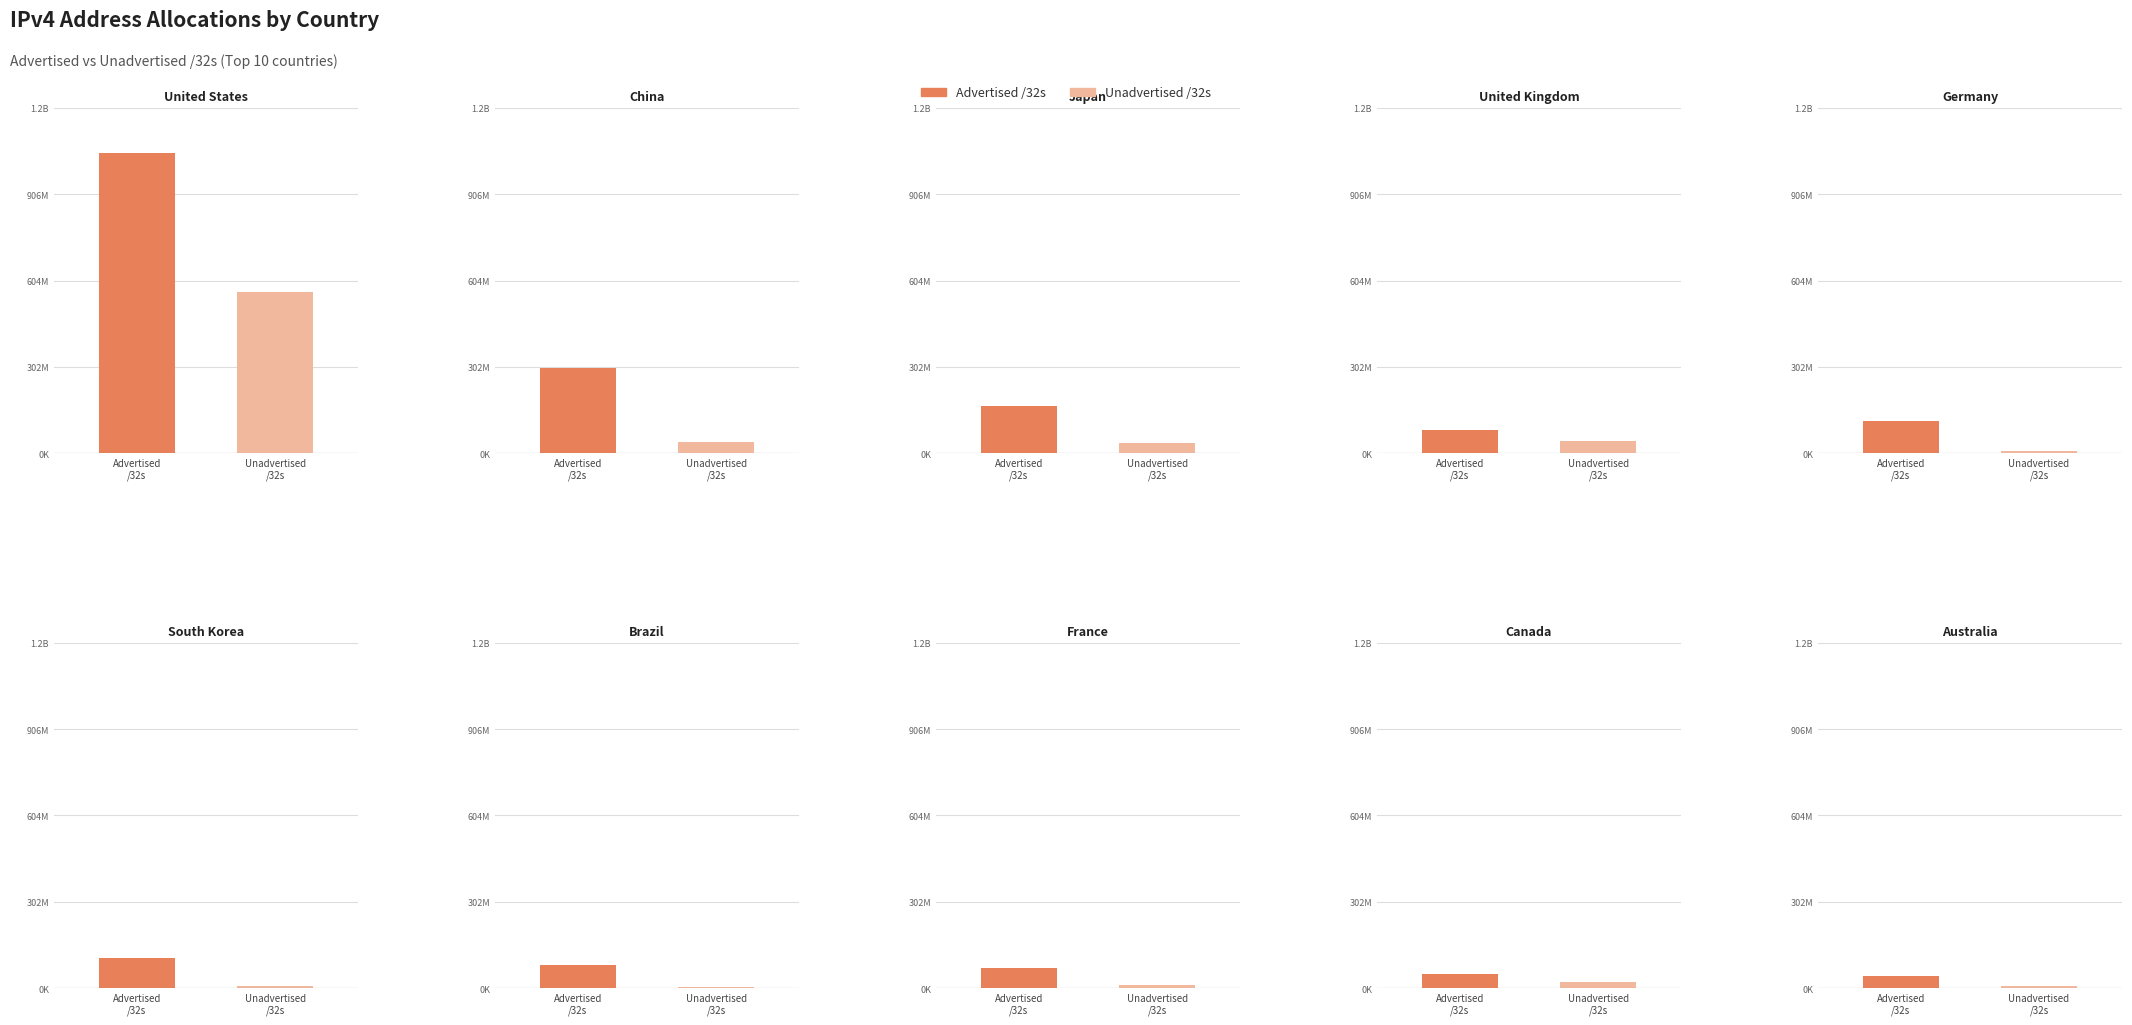

Rank the categories by Unadvertised /32s value from lowest to highest.

Brazil, Australia, Germany, South Korea, France, Canada, Japan, China, United Kingdom, United States